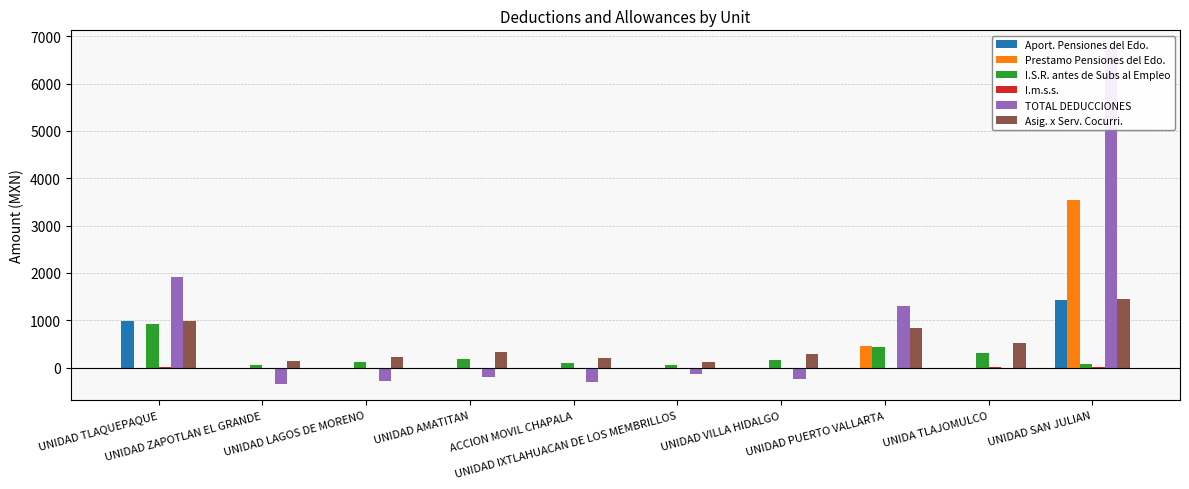

Reading left to right, list all the values displayed in this chart.

Aport. Pensiones del Edo.: UNIDAD TLAQUEPAQUE=979.3	UNIDAD ZAPOTLAN EL GRANDE=0.0	UNIDAD LAGOS DE MORENO=0.0	UNIDAD AMATITAN=0.0	ACCION MOVIL CHAPALA=0.0	UNIDAD IXTLAHUACAN DE LOS MEMBRILLOS=0.0	UNIDAD VILLA HIDALGO=0.0	UNIDAD PUERTO VALLARTA=0.0	UNIDA TLAJOMULCO=0.0	UNIDAD SAN JULIAN=1428.7
Prestamo Pensiones del Edo.: UNIDAD TLAQUEPAQUE=0.0	UNIDAD ZAPOTLAN EL GRANDE=0.0	UNIDAD LAGOS DE MORENO=0.0	UNIDAD AMATITAN=0.0	ACCION MOVIL CHAPALA=0.0	UNIDAD IXTLAHUACAN DE LOS MEMBRILLOS=0.0	UNIDAD VILLA HIDALGO=0.0	UNIDAD PUERTO VALLARTA=450.0	UNIDA TLAJOMULCO=0.0	UNIDAD SAN JULIAN=3550.0
I.S.R. antes de Subs al Empleo: UNIDAD TLAQUEPAQUE=926.3	UNIDAD ZAPOTLAN EL GRANDE=63.1	UNIDAD LAGOS DE MORENO=122.2	UNIDAD AMATITAN=181.3	ACCION MOVIL CHAPALA=103.7	UNIDAD IXTLAHUACAN DE LOS MEMBRILLOS=61.1	UNIDAD VILLA HIDALGO=151.7	UNIDAD PUERTO VALLARTA=443.5	UNIDA TLAJOMULCO=315.1	UNIDAD SAN JULIAN=77.9
I.m.s.s.: UNIDAD TLAQUEPAQUE=2.4	UNIDAD ZAPOTLAN EL GRANDE=0.0	UNIDAD LAGOS DE MORENO=0.0	UNIDAD AMATITAN=0.0	ACCION MOVIL CHAPALA=0.0	UNIDAD IXTLAHUACAN DE LOS MEMBRILLOS=0.0	UNIDAD VILLA HIDALGO=0.0	UNIDAD PUERTO VALLARTA=0.0	UNIDA TLAJOMULCO=4.4	UNIDAD SAN JULIAN=11.4
TOTAL DEDUCCIONES: UNIDAD TLAQUEPAQUE=1907.9	UNIDAD ZAPOTLAN EL GRANDE=-338.5	UNIDAD LAGOS DE MORENO=-279.5	UNIDAD AMATITAN=-208.1	ACCION MOVIL CHAPALA=-297.8	UNIDAD IXTLAHUACAN DE LOS MEMBRILLOS=-139.7	UNIDAD VILLA HIDALGO=-249.6	UNIDAD PUERTO VALLARTA=1291.3	UNIDA TLAJOMULCO=-0.6	UNIDAD SAN JULIAN=6771.3
Asig. x Serv. Cocurri.: UNIDAD TLAQUEPAQUE=988.1	UNIDAD ZAPOTLAN EL GRANDE=139.5	UNIDAD LAGOS DE MORENO=232.5	UNIDAD AMATITAN=325.5	ACCION MOVIL CHAPALA=203.4	UNIDAD IXTLAHUACAN DE LOS MEMBRILLOS=116.2	UNIDAD VILLA HIDALGO=279.0	UNIDAD PUERTO VALLARTA=837.0	UNIDA TLAJOMULCO=511.5	UNIDAD SAN JULIAN=1441.5